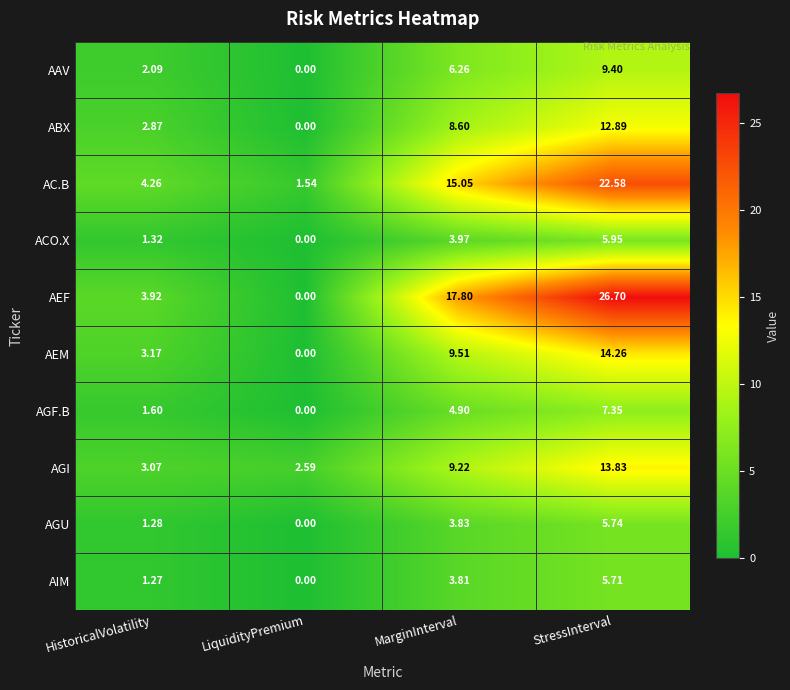

Which category has the lowest value in the ABX series?

LiquidityPremium